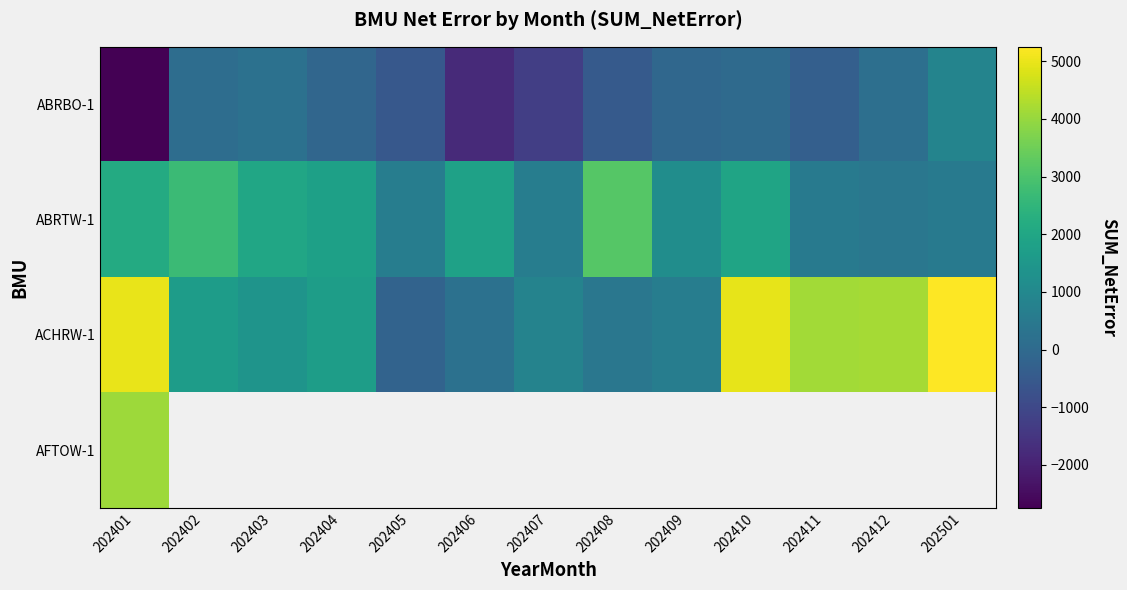

List the series in order of their overall mean, highest first.

ACHRW-1, AFTOW-1, ABRTW-1, ABRBO-1